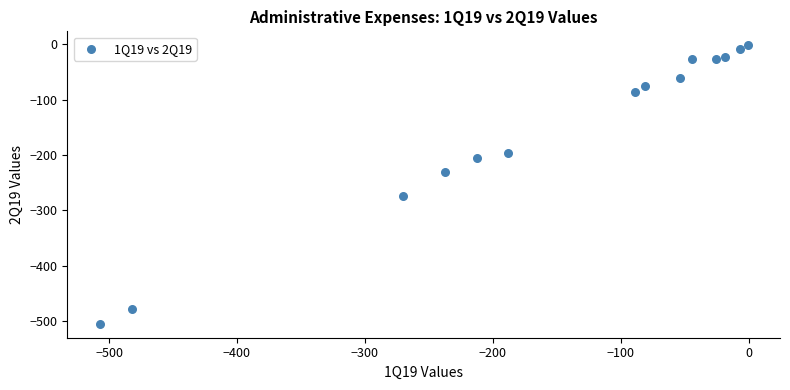

What is the range of Y values (max minus min)?

502.6